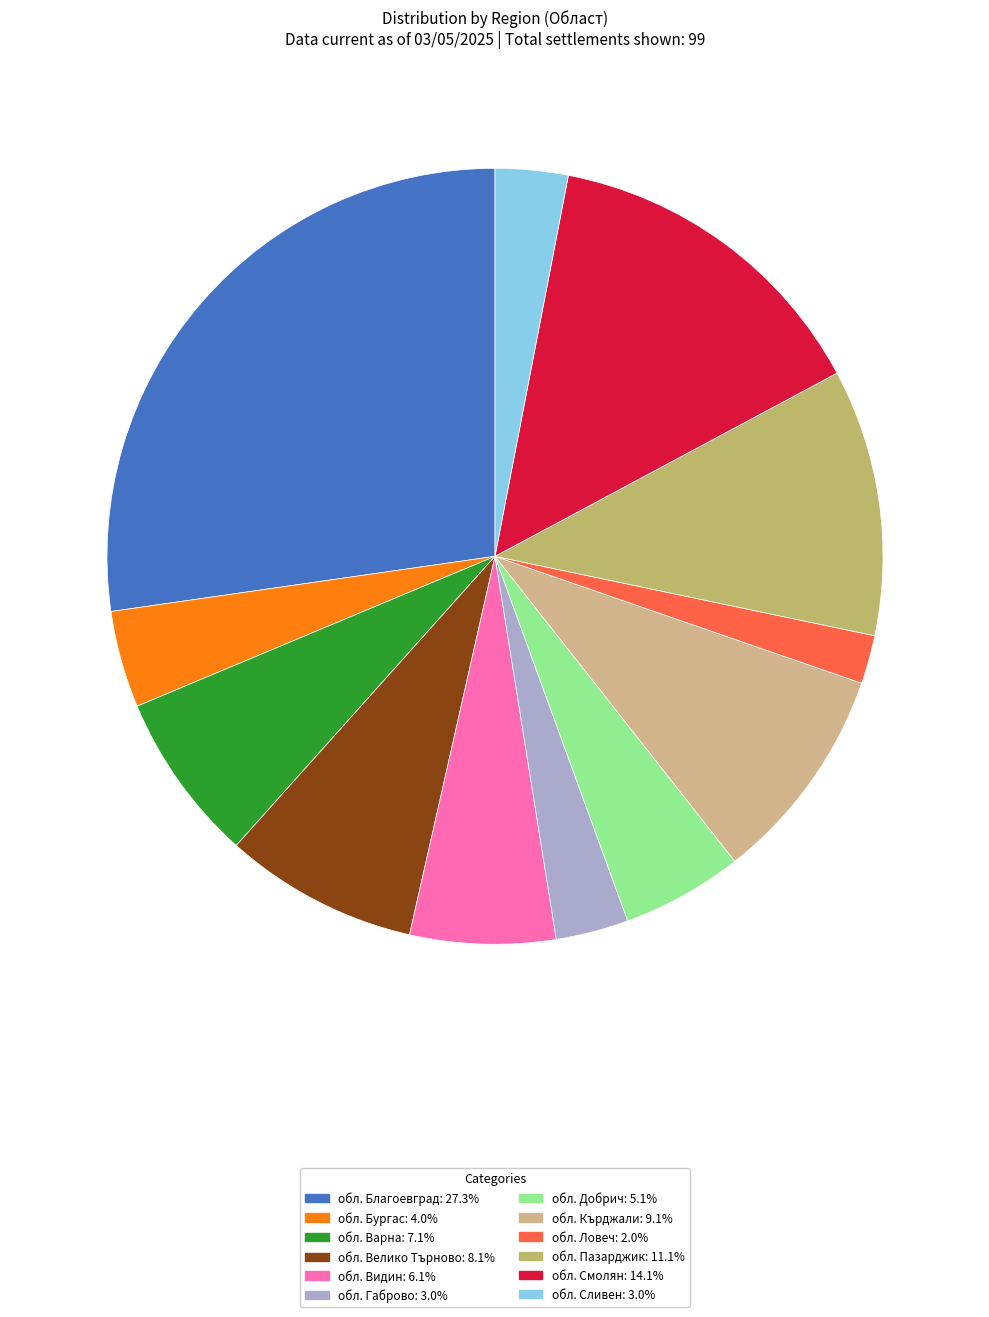

To the nearest percent, what percentage of the pie is обл. Добрич?

5%